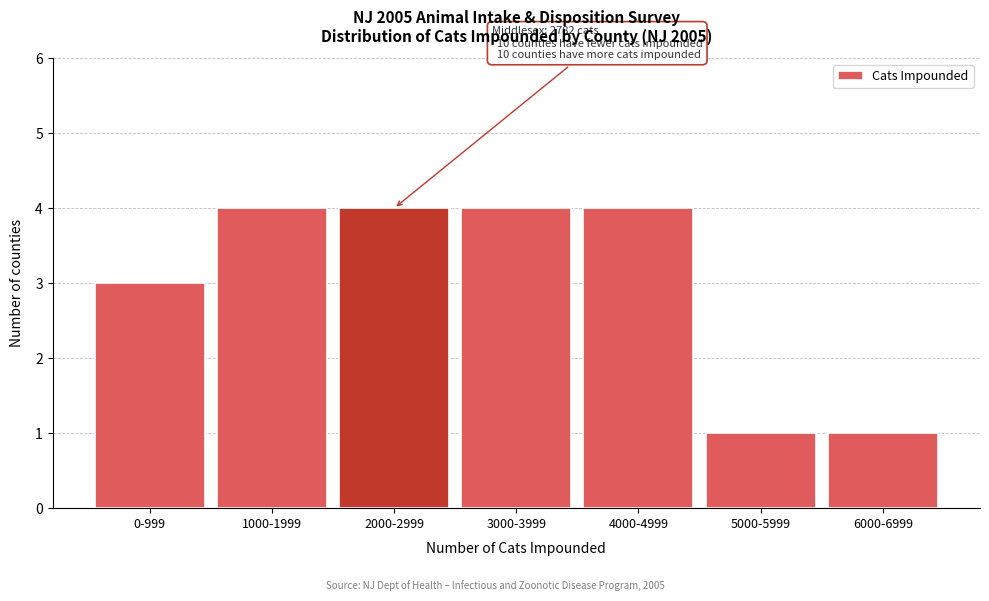

Reading left to right, what are all the values shown in this chart?

3	4	4	4	4	1	1